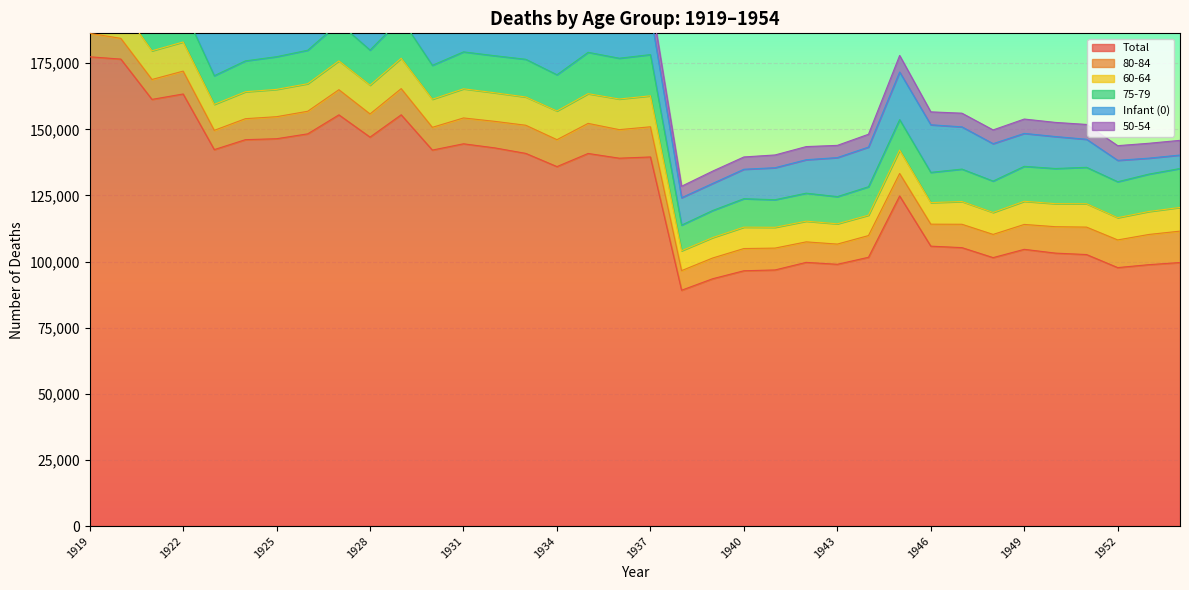

At which category does the chart reach its minimum across all series?

1938